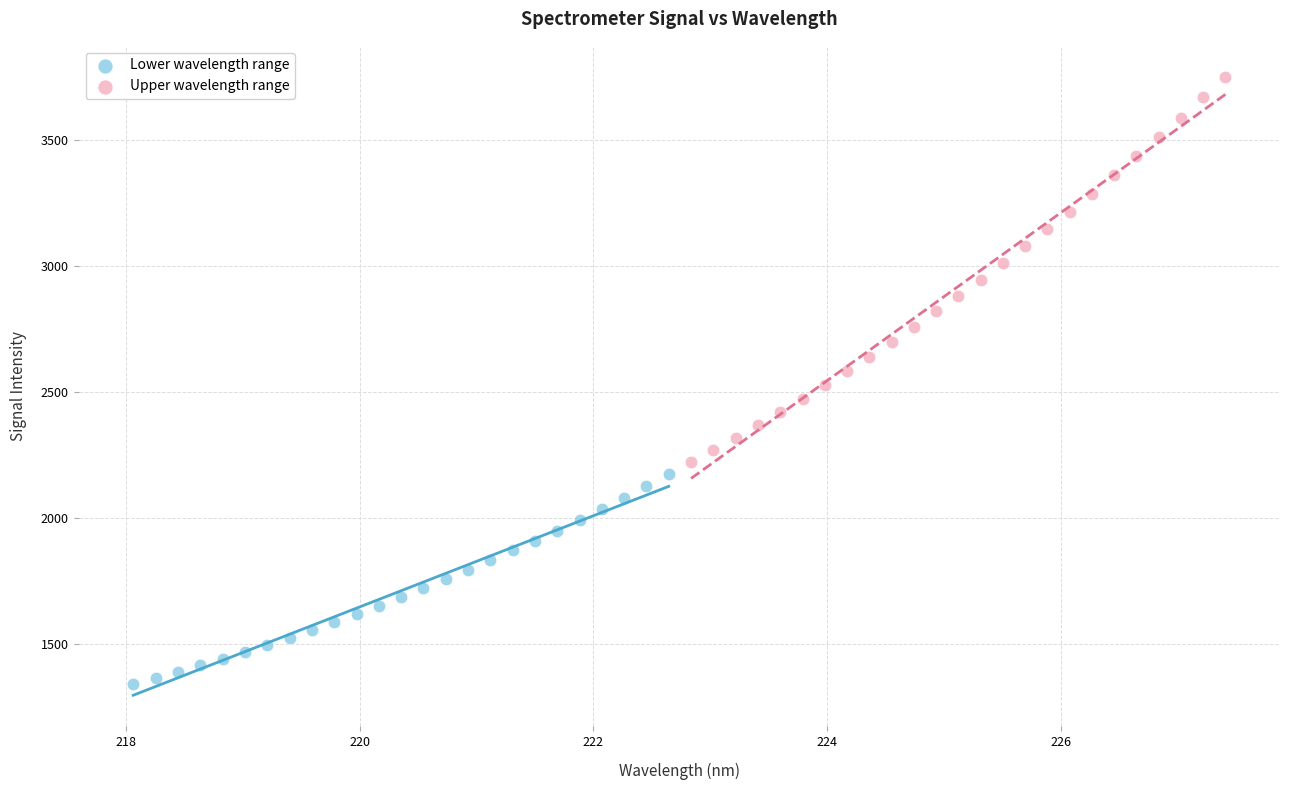

Which series contains the highest Y value?

Upper wavelength range